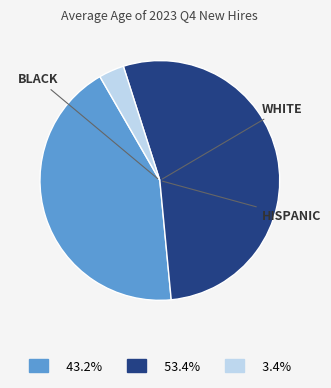

Is there a majority slice in this chart?

Yes